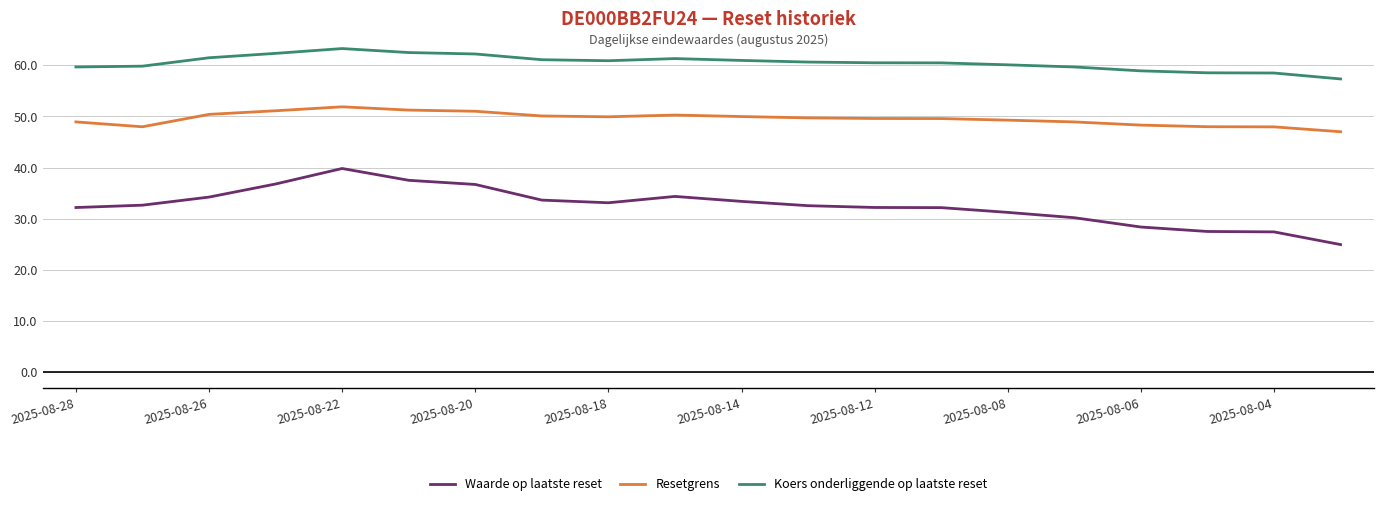

Which series has the largest range (max minus min)?

Waarde op laatste reset